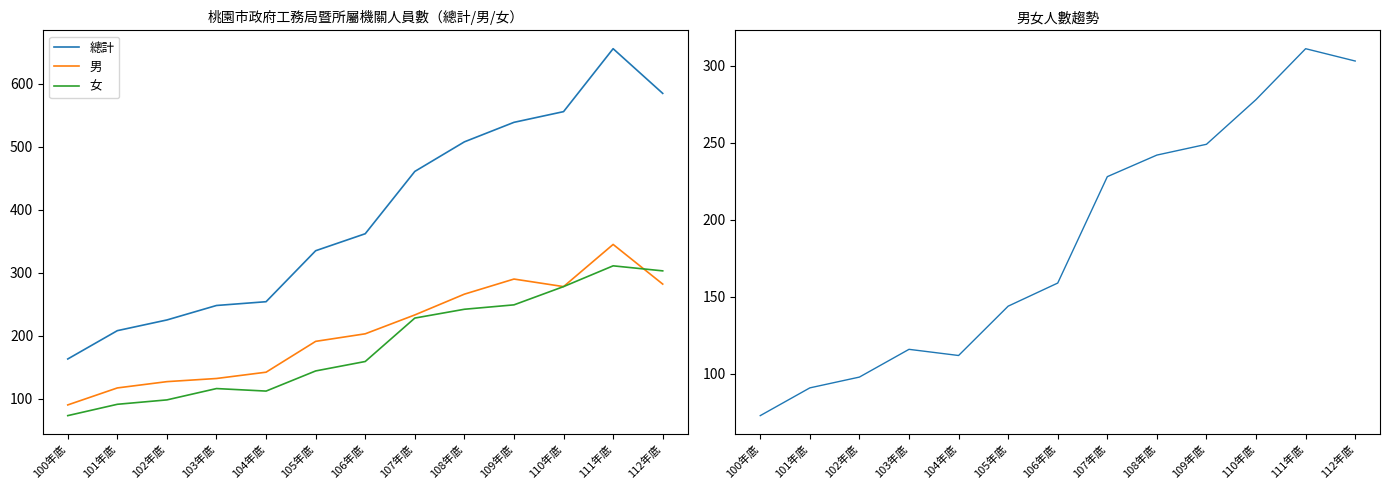

True or false: 男 and 總計 intersect in this chart.

False